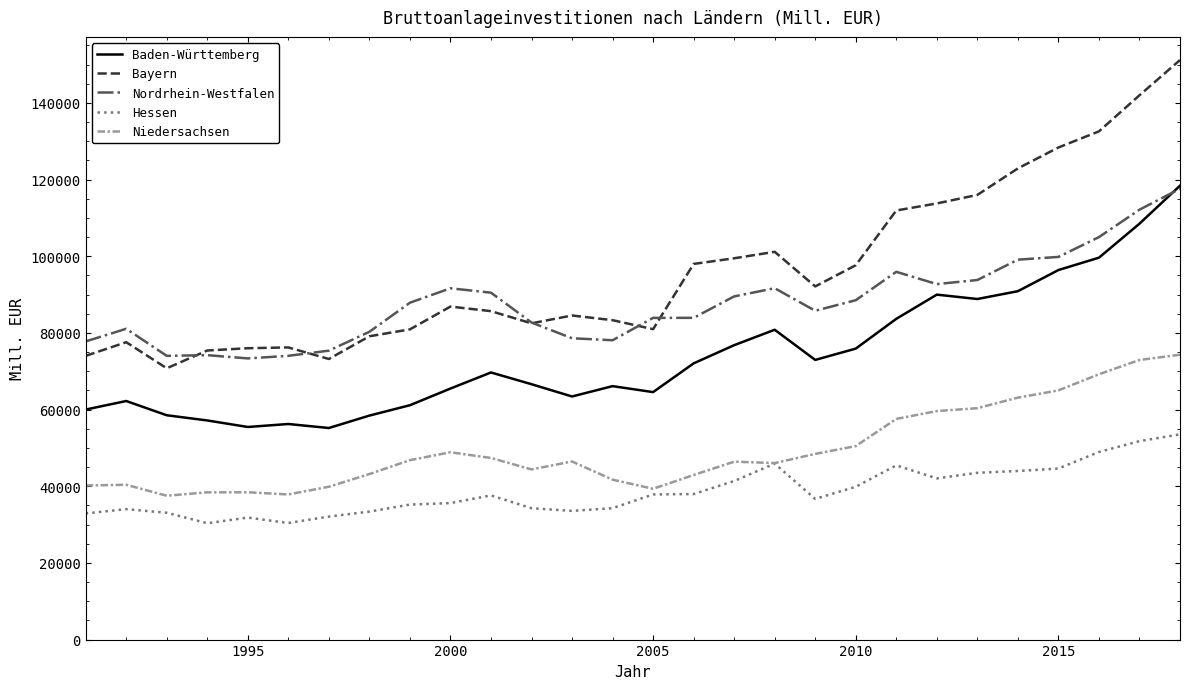

Which series has the widest spread of values?

Bayern